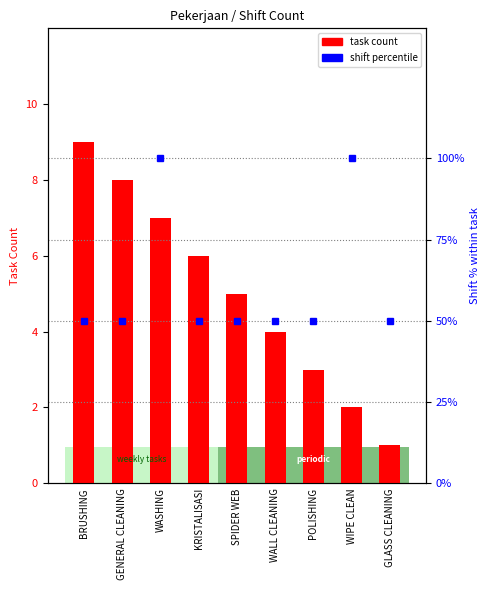

Reading right to left, transcribe all the data shown in this chart.

task count: 1	2	3	4	5	6	7	8	9
shift percentile: 50	100	50	50	50	50	100	50	50